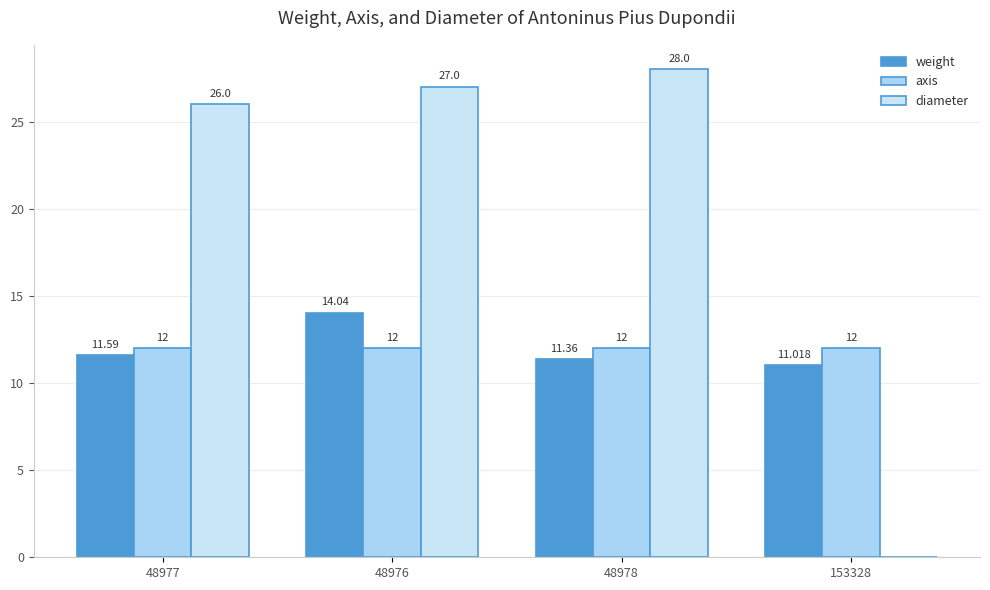

Are the bars horizontal?

No